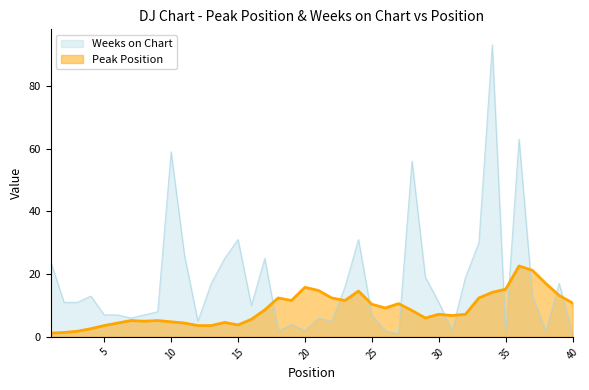

List the labels in order of value, smallest first.

27, 35, 40, 18, 20, 26, 31, 38, 19, 12, 22, 7, 21, 5, 6, 8, 25, 9, 16, 2, 3, 30, 4, 37, 23, 13, 39, 29, 32, 1, 14, 17, 11, 33, 15, 24, 28, 10, 36, 34